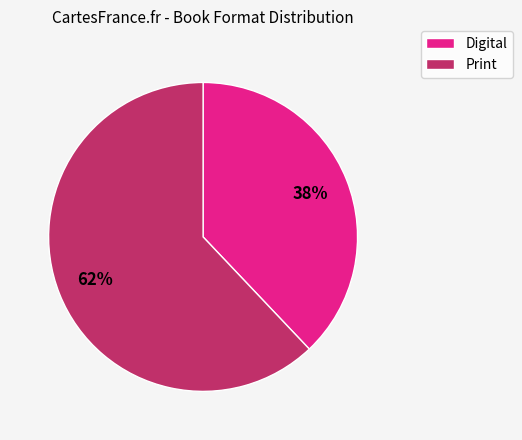

To the nearest percent, what is the average slice percentage?

50%